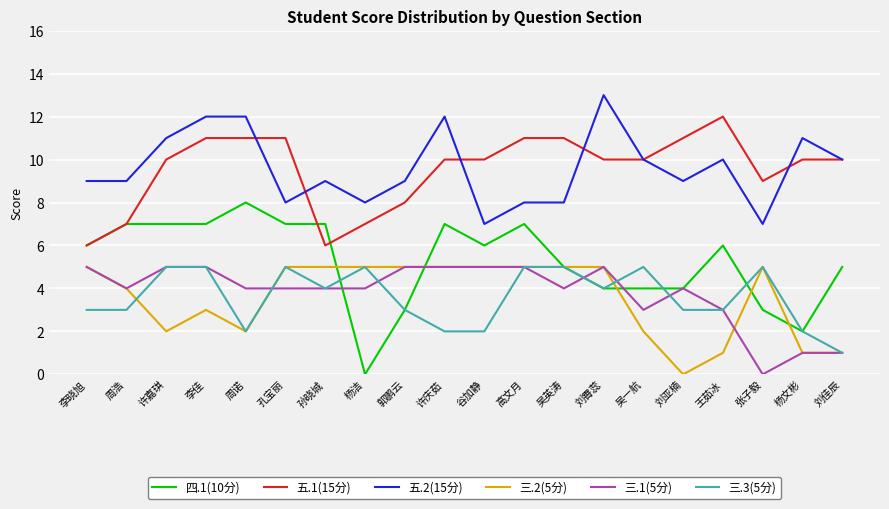

The value of 三.3(5分) at 周诺 is 2. True or false?

True